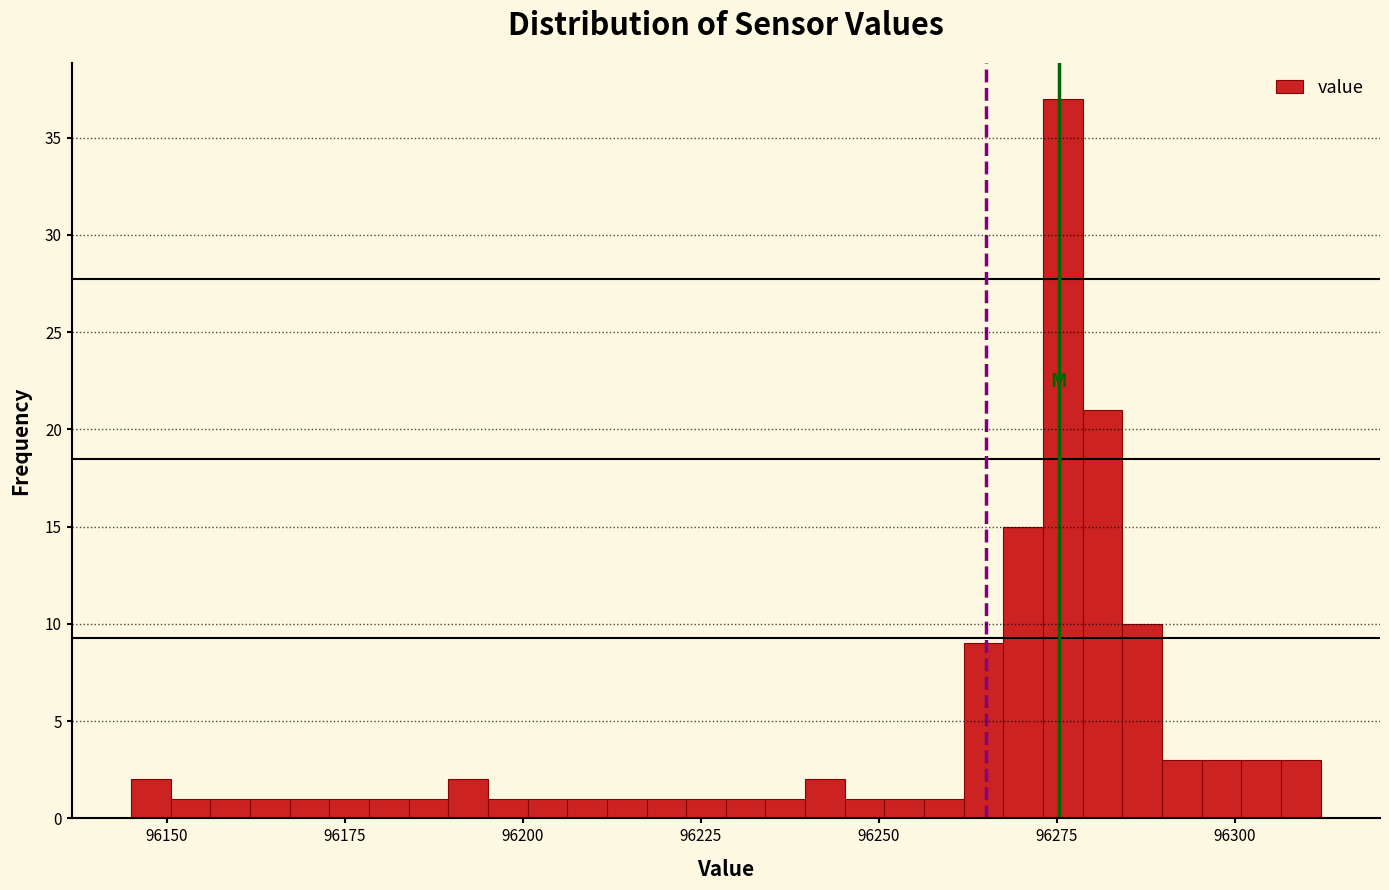

Around what value on the x-axis is the tallest bar? Give the approximate position of its centre, as read against the axis.

96275